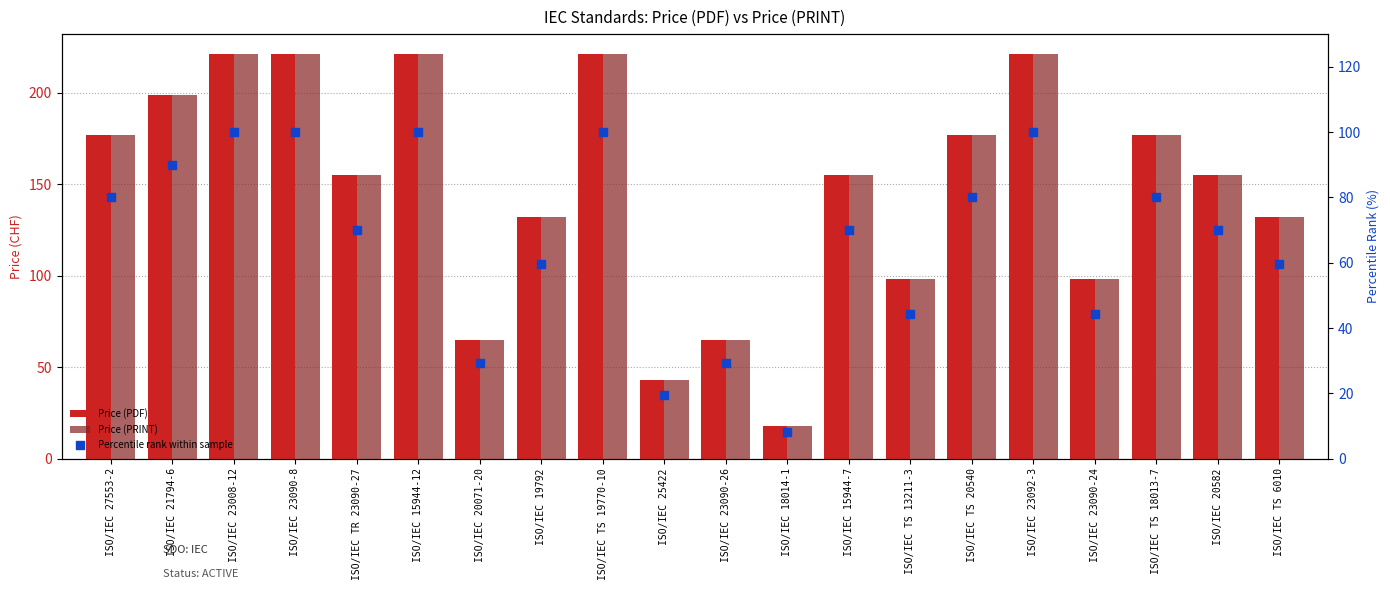

Which series contains the lowest Y value?

Percentile rank within sample